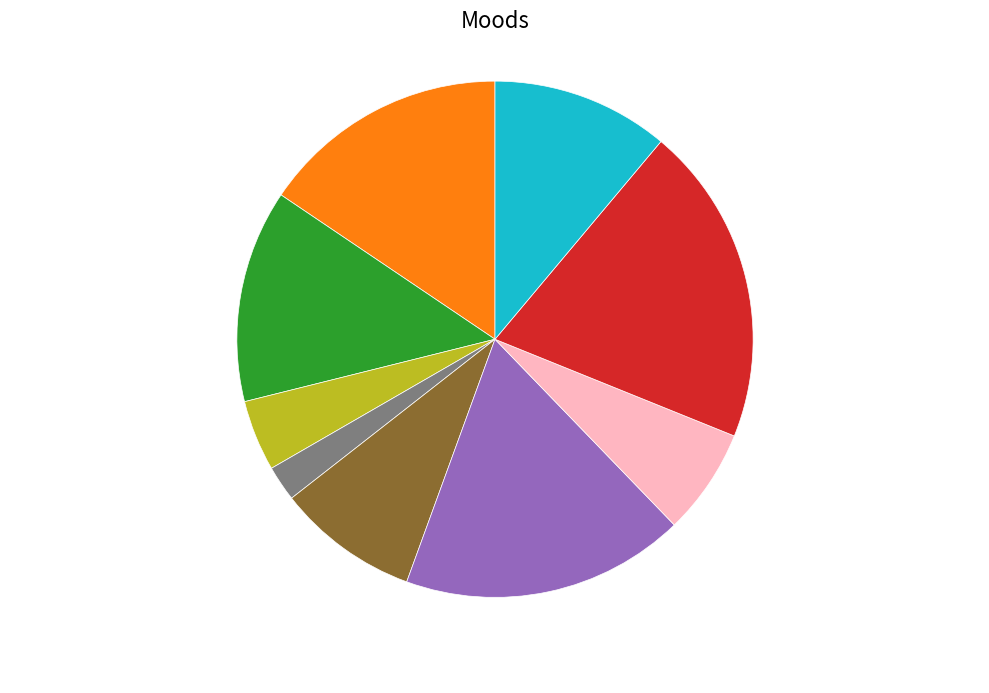

Is there any slice that represents more than half of the pie?

No